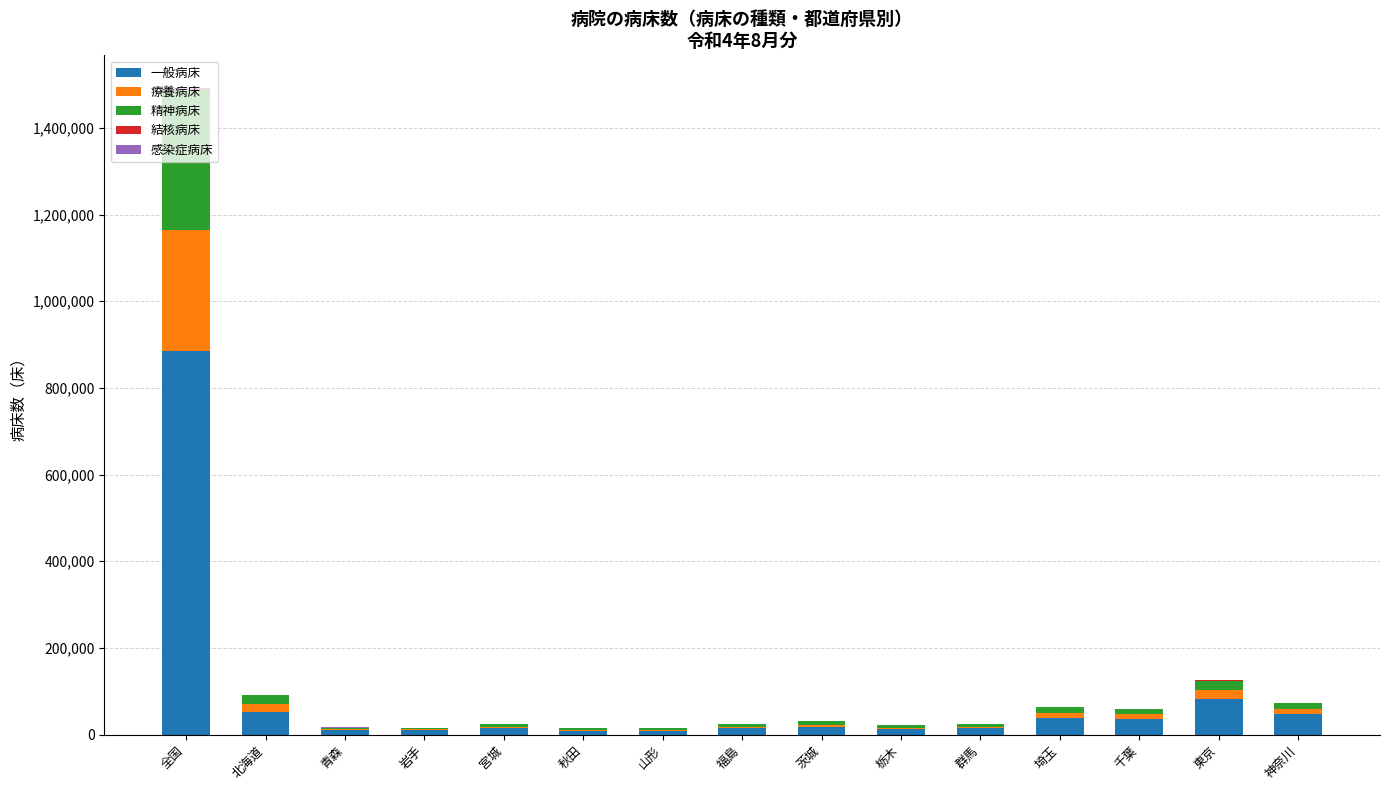

What is the highest value of the 一般病床 series?

886209